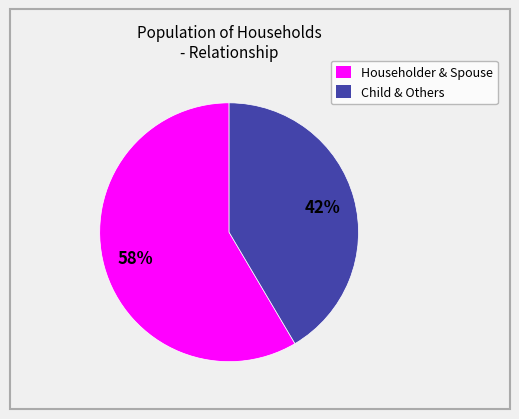

Is there any slice that represents more than half of the pie?

Yes